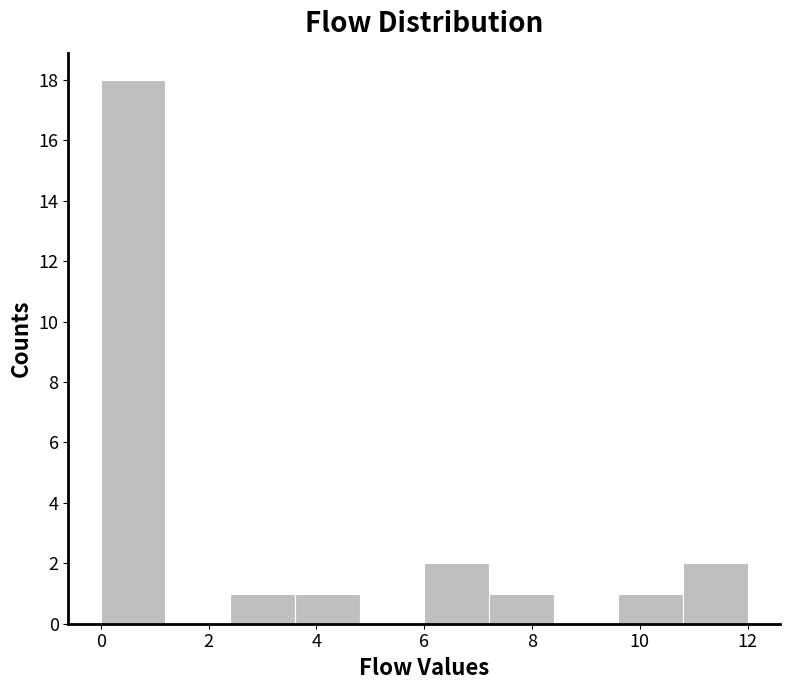

Which range on the x-axis has the tallest bar?

0.0 to 1.2